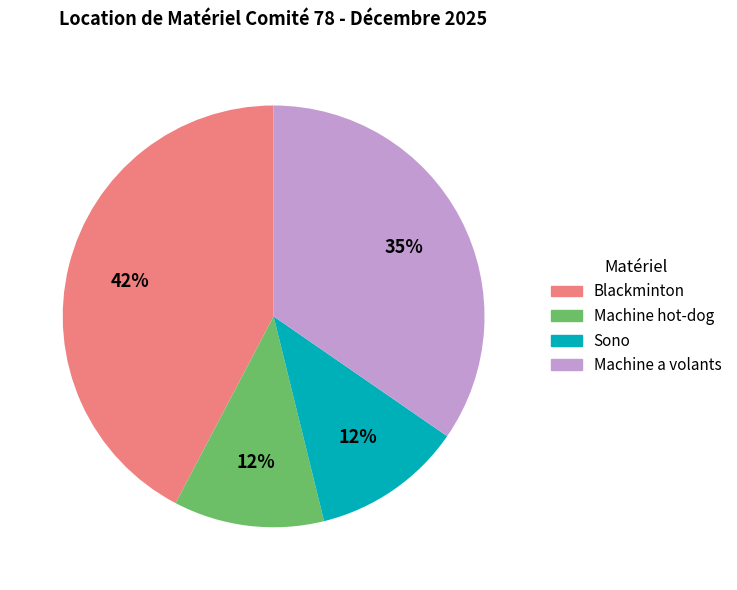

To the nearest percent, what percentage of the pie is Machine hot-dog?

12%